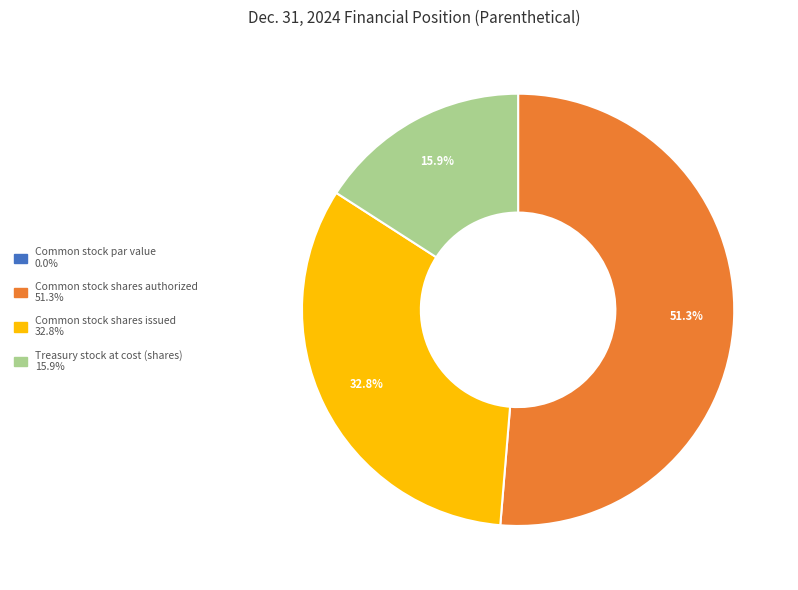

What is the ratio of the value at Common stock shares issued to the value at Common stock shares authorized?

0.6